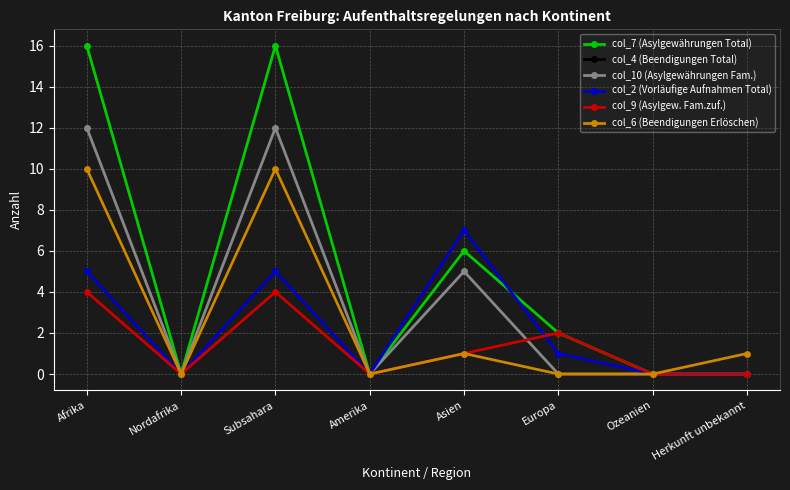

Is this an area chart (filled region under the line)?

No